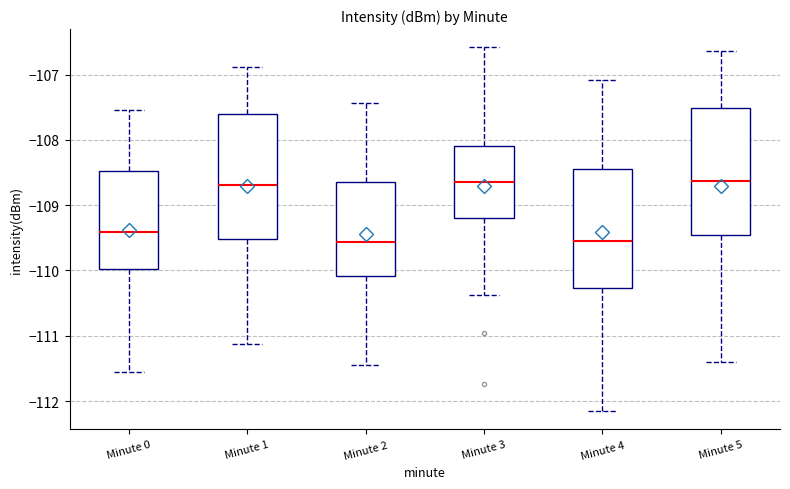

Reading left to right, transcribe this box plot: for each box, give where its median line is, the range the box spans, and where its two whiskers end, as read against the y-axis. The values are not printed on the chart, so give them approximately, as read against the axis.

Minute 0: median -109.4, box -110.0 to -108.5, whiskers -111.6 to -107.5
Minute 1: median -108.7, box -109.5 to -107.6, whiskers -111.1 to -106.9
Minute 2: median -109.6, box -110.1 to -108.6, whiskers -111.4 to -107.4
Minute 3: median -108.6, box -109.2 to -108.1, whiskers -110.4 to -106.6
Minute 4: median -109.5, box -110.3 to -108.5, whiskers -112.2 to -107.1
Minute 5: median -108.6, box -109.5 to -107.5, whiskers -111.4 to -106.6